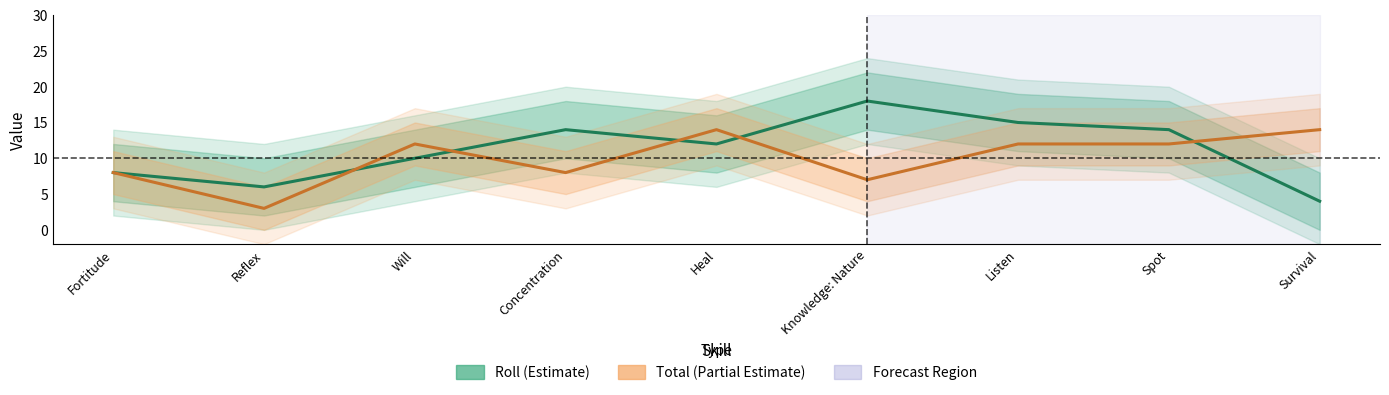

The Roll series shows 4 at Heal. True or false?

False